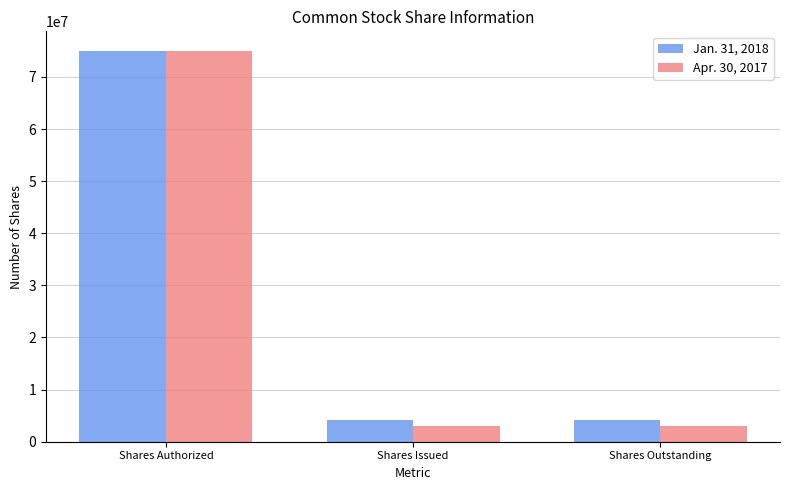

What is the difference between the Jan. 31, 2018 values at Shares Issued and Shares Authorized?

70810000